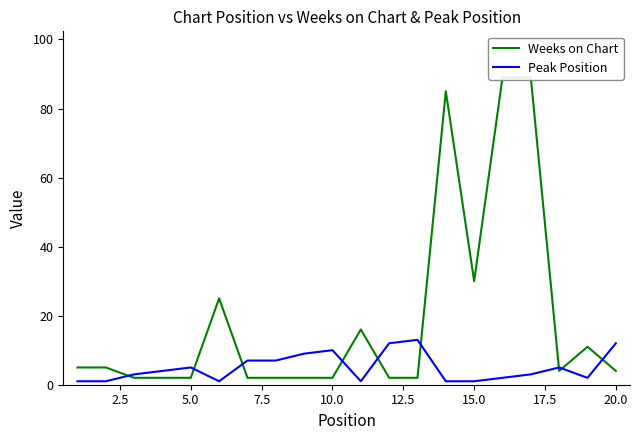

Count the number of data series in this chart.

2